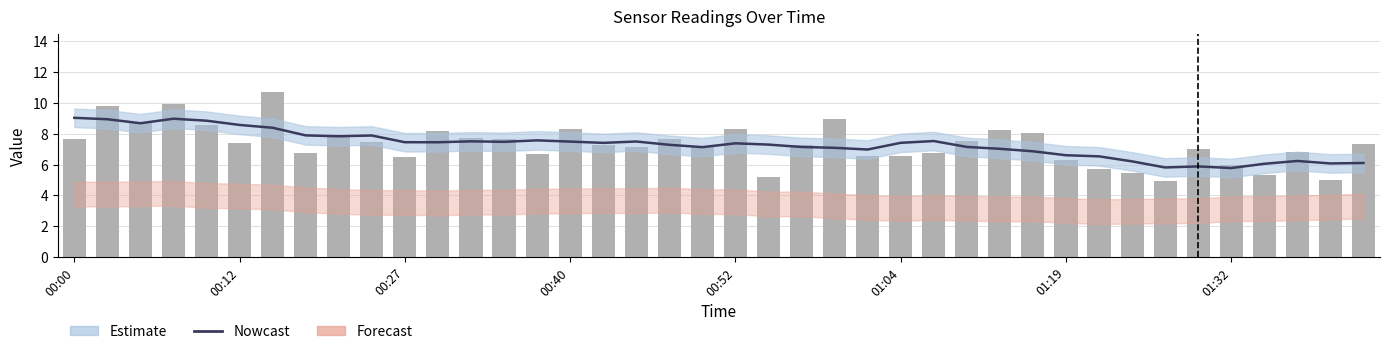

What is the value of the SDS_P1 bar at the 37th from the left?

5.3